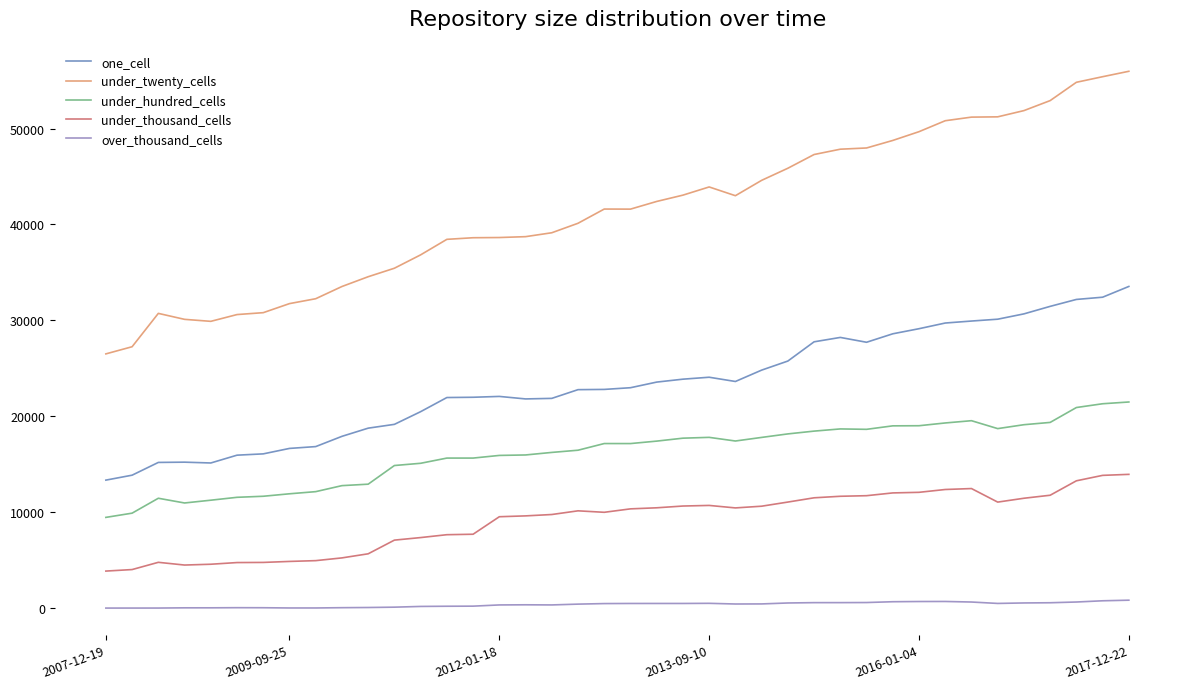

Is this an area chart (filled region under the line)?

No